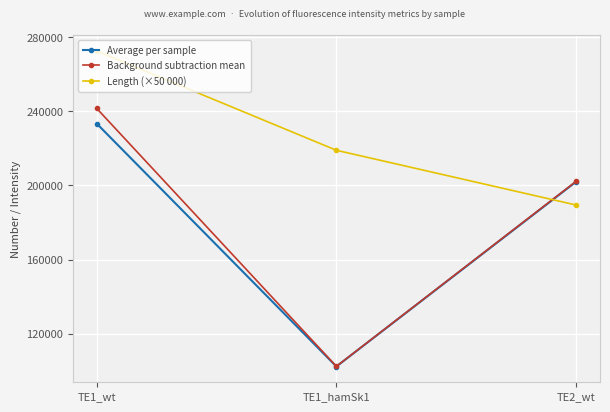

True or false: Length (×50 000) has a value of 105853.9 at TE1_hamSk1.

False